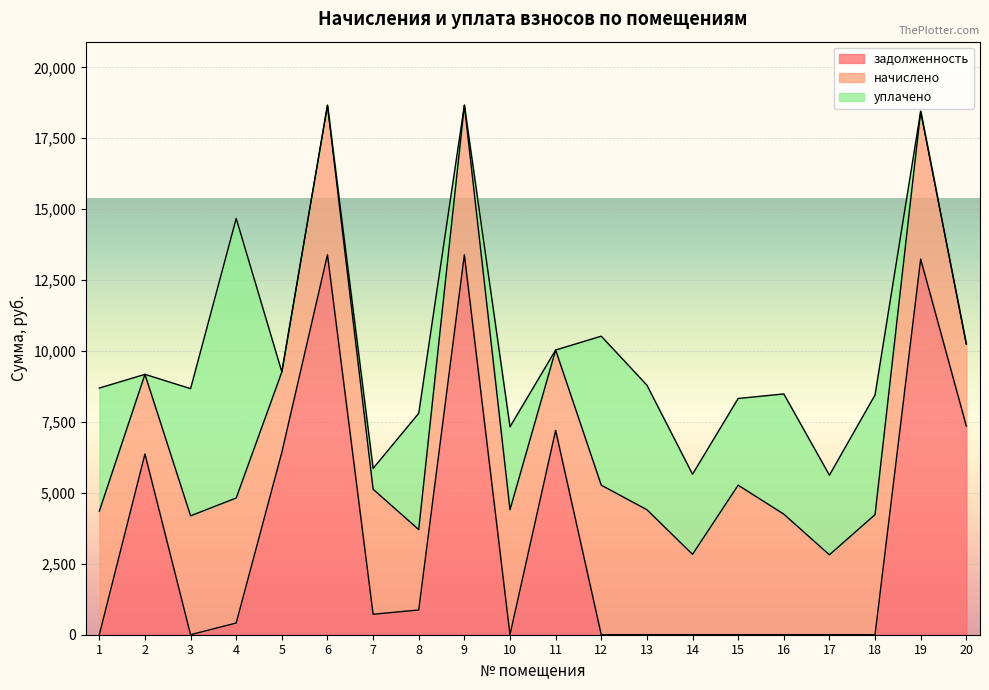

List the series in order of their peak value, highest first.

задолженность, уплачено, начислено